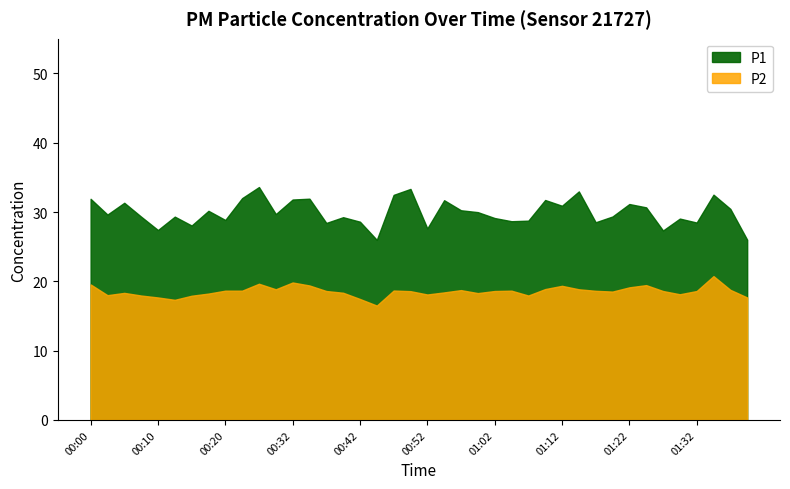

True or false: P1 and P2 intersect in this chart.

False